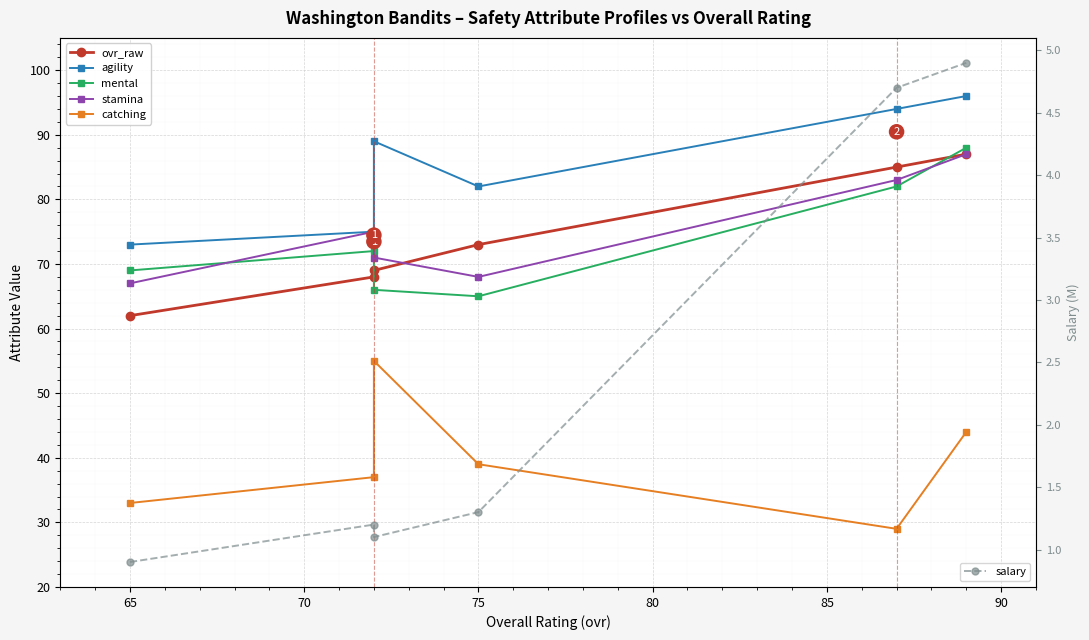

What is the difference between the catching values at 85 and 80?

15.0